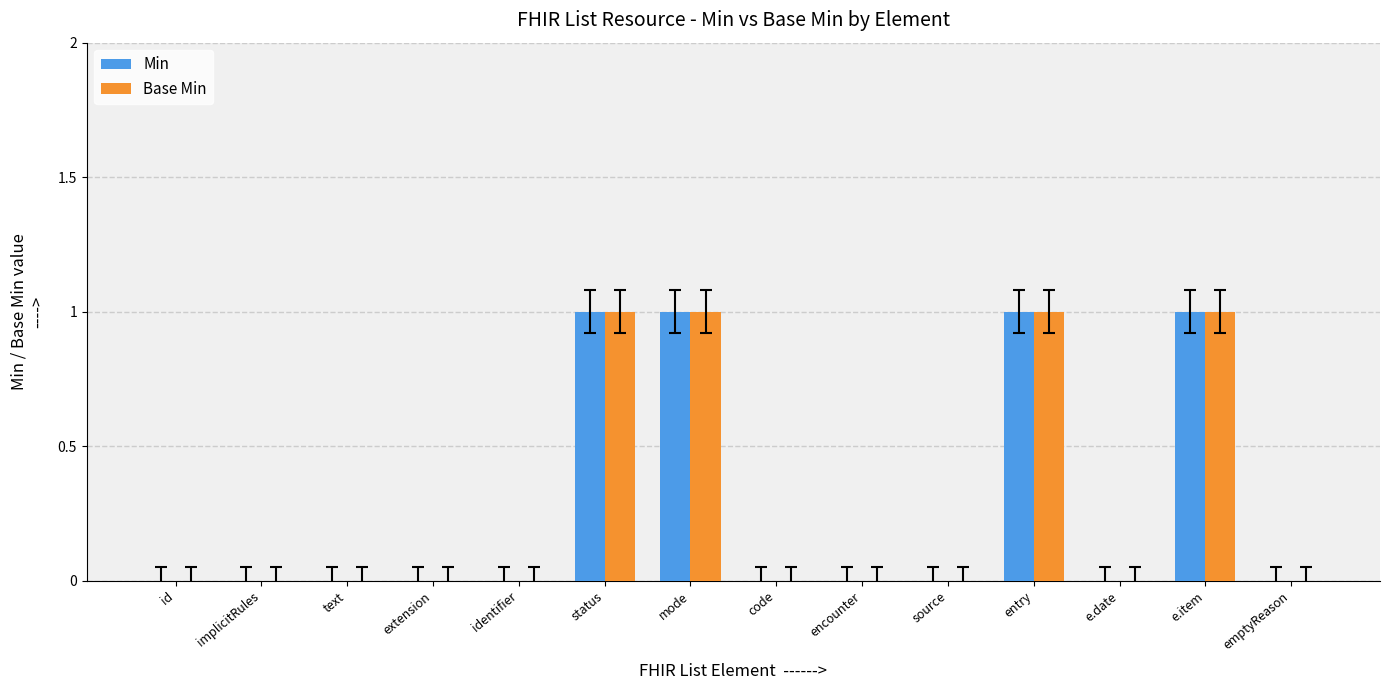

What is the sum of all Base Min values?

4